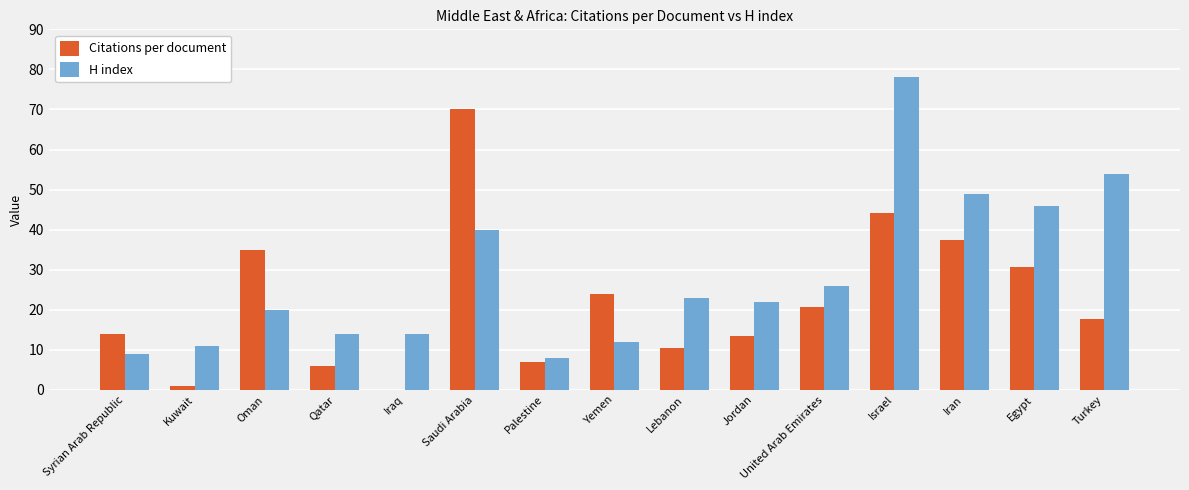

Where does the Citations per document series first go above 17?

Oman